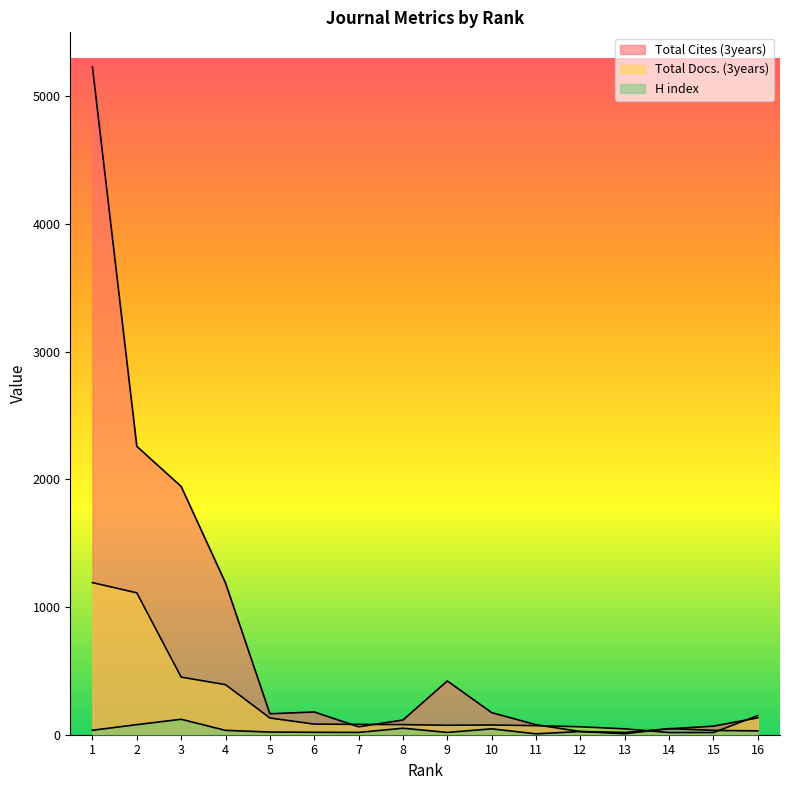

Rank the series by their average value, from highest to lowest.

Total Cites (3years), Total Docs. (3years), H index